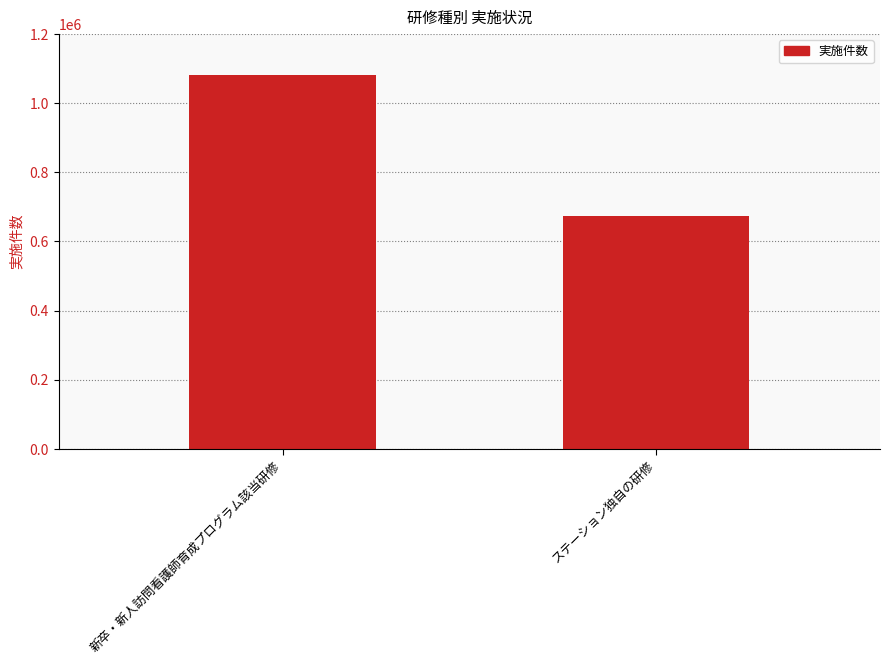

Which has a higher value, 新卒・新人訪問看護師育成プログラム該当研修 or ステーション独自の研修?

新卒・新人訪問看護師育成プログラム該当研修